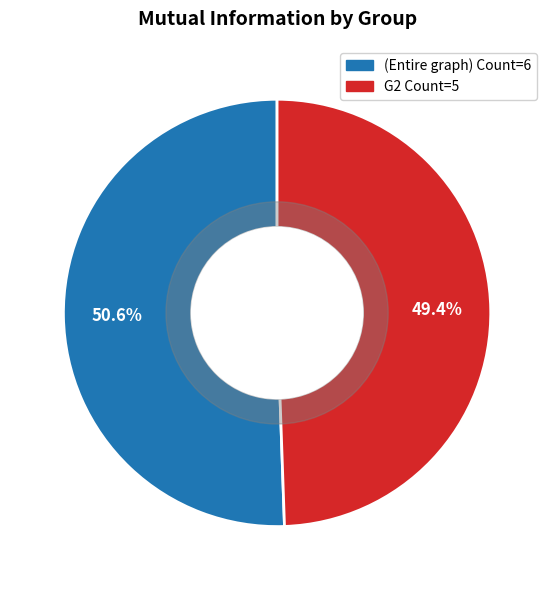

Which has a higher value, G2 Count=5 or (Entire graph) Count=6?

(Entire graph) Count=6